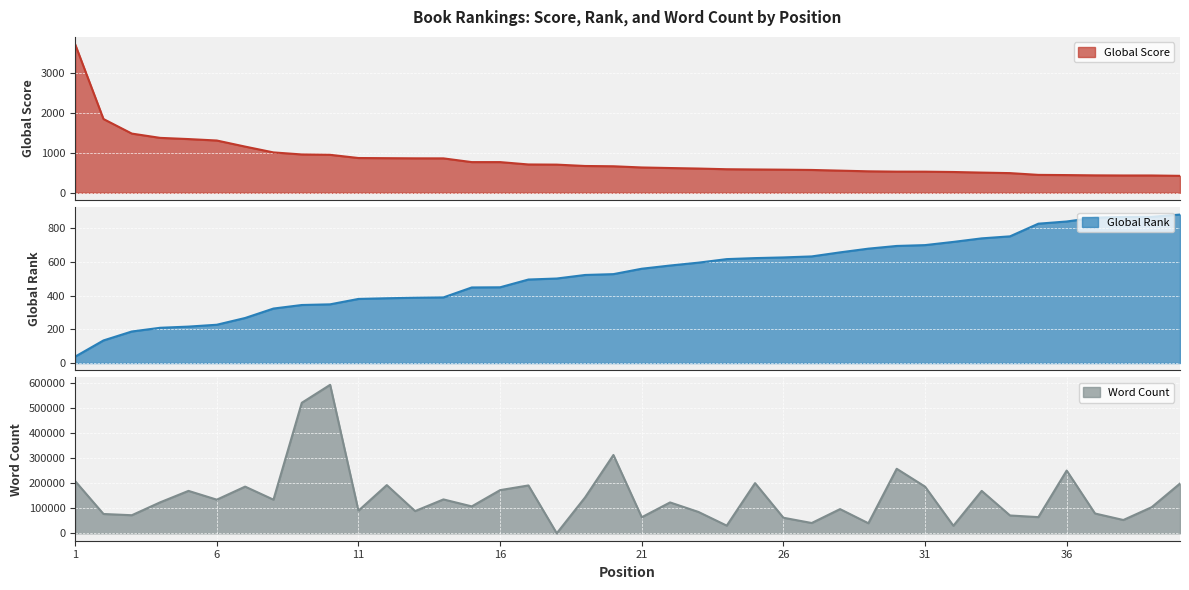

Which series changed the most between 17 and 40?

Word Count